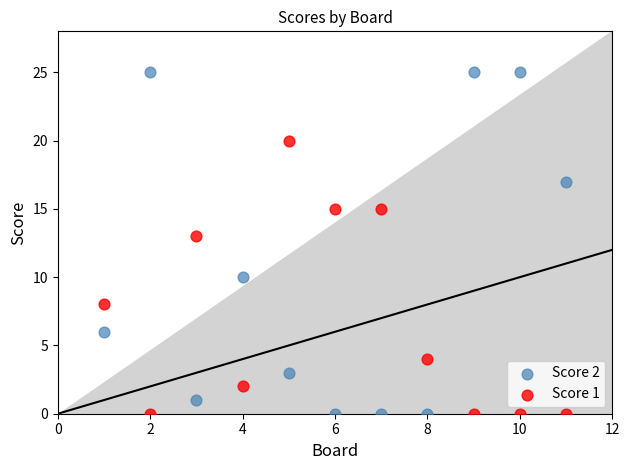

Across all series, what Y value is closest to 12?

13